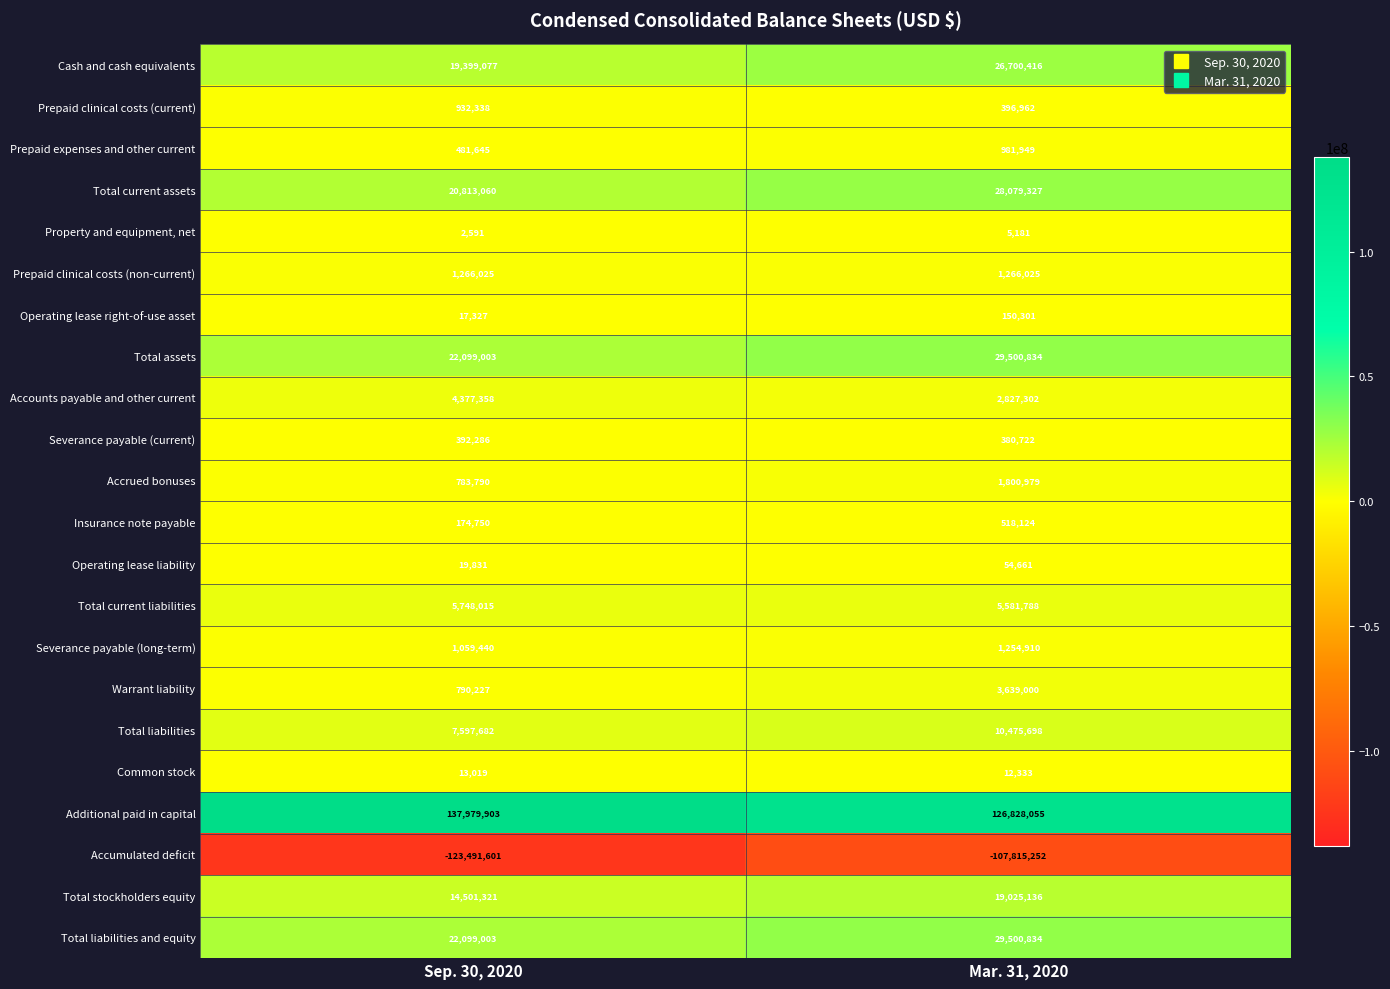

How many distinct data groups are displayed?

22